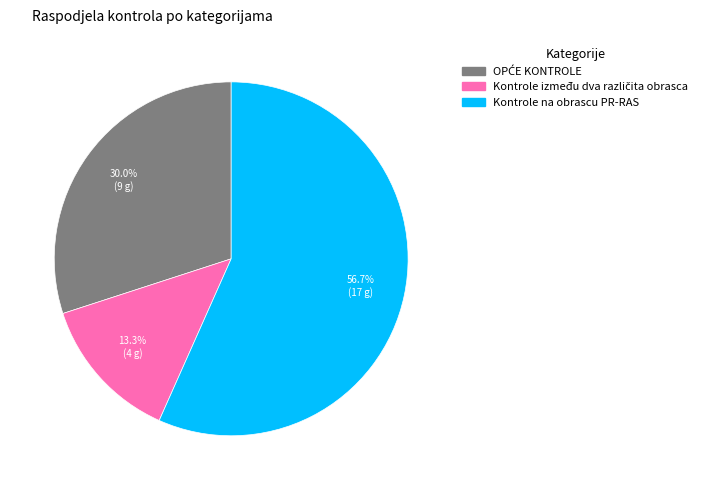

Which category accounts for the majority?

Kontrole na obrascu PR-RAS